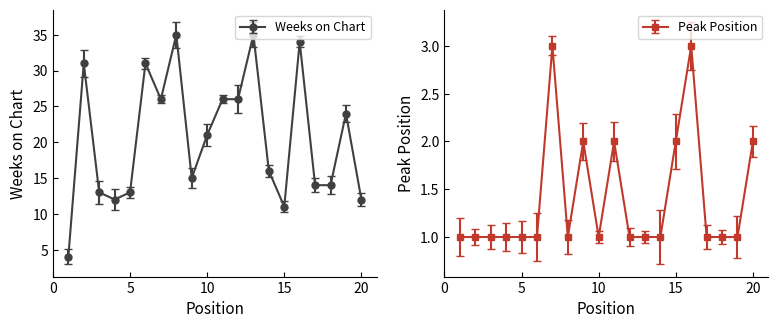

Which label corresponds to the largest value in the chart?

8